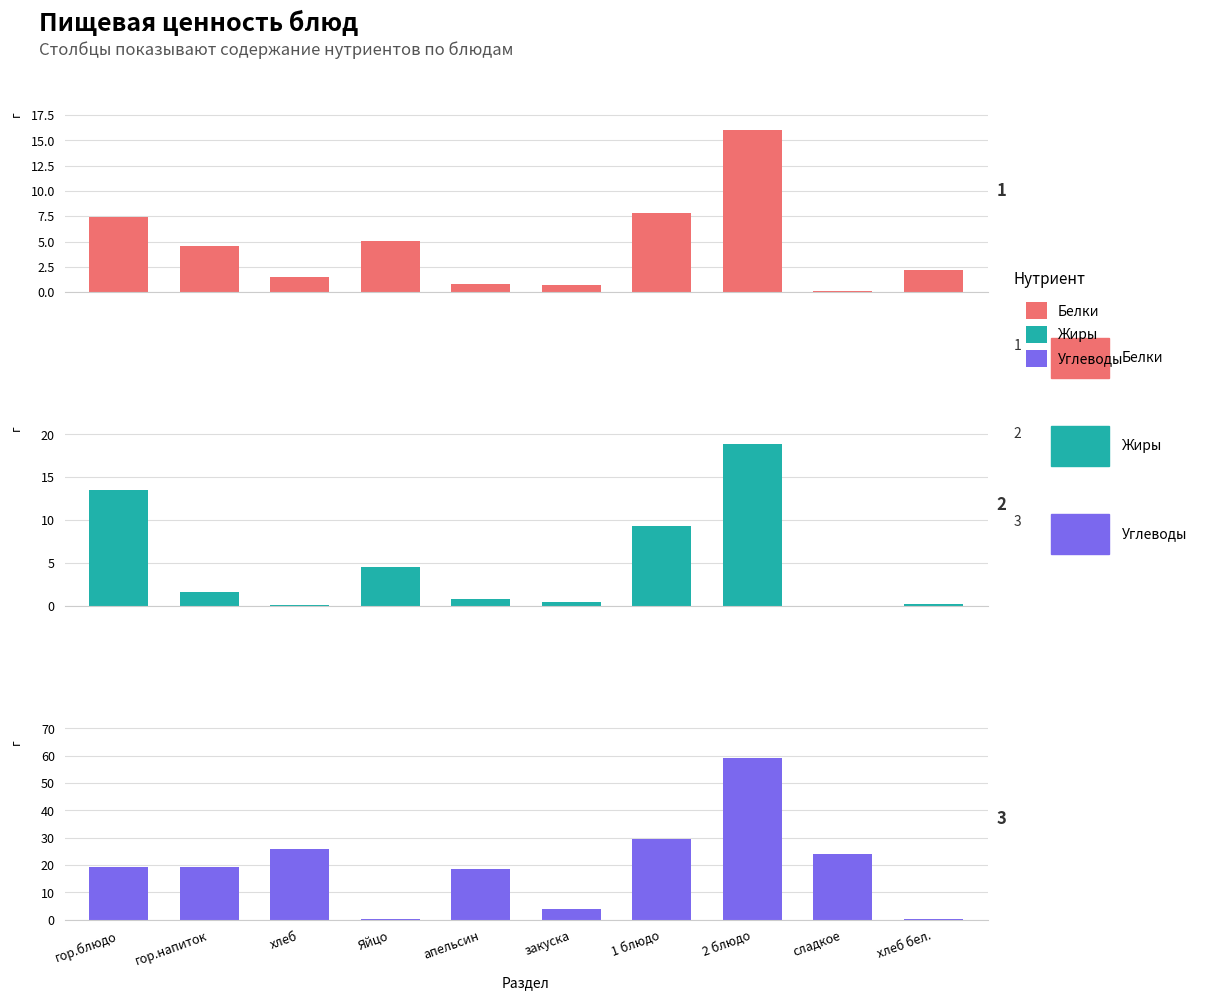

At which label does Углеводы reach its minimum?

Яйцо